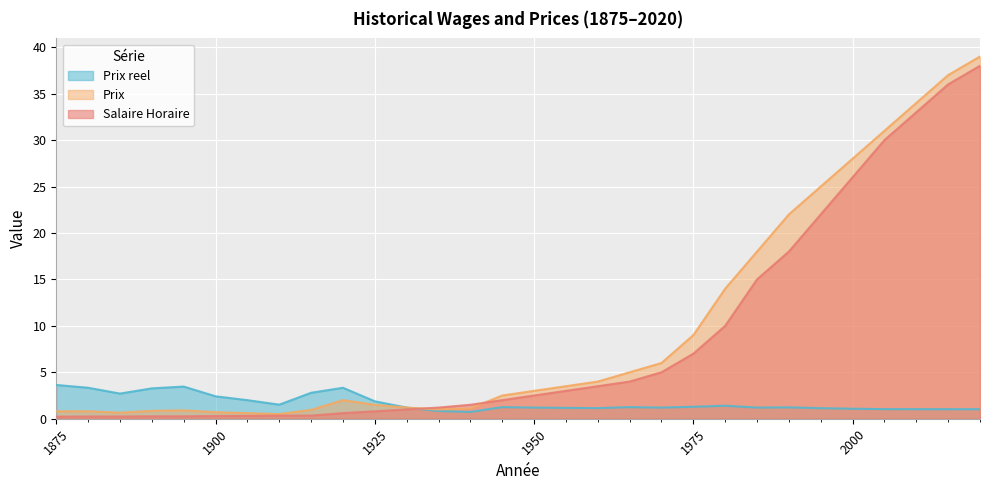

What are all the series names shown in the legend?

Prix reel, Prix, Salaire Horaire